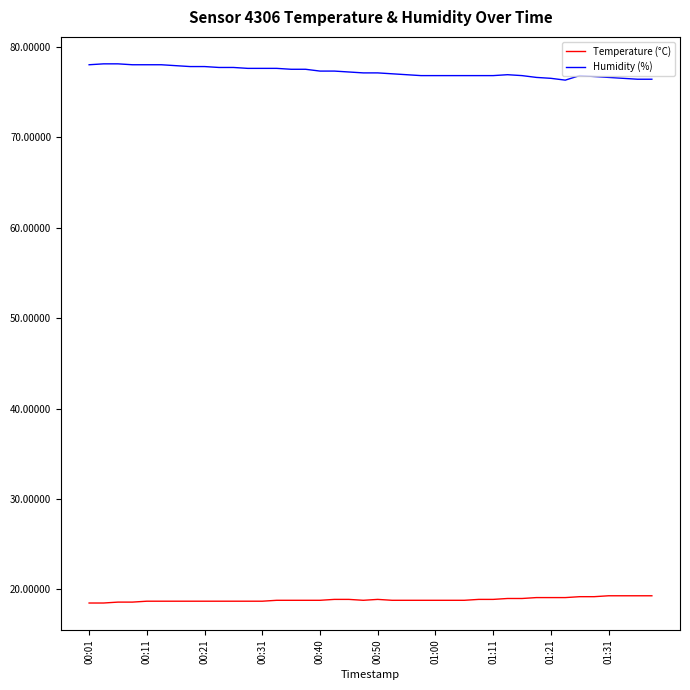

What is the highest value of the Humidity (%) series?

78.1